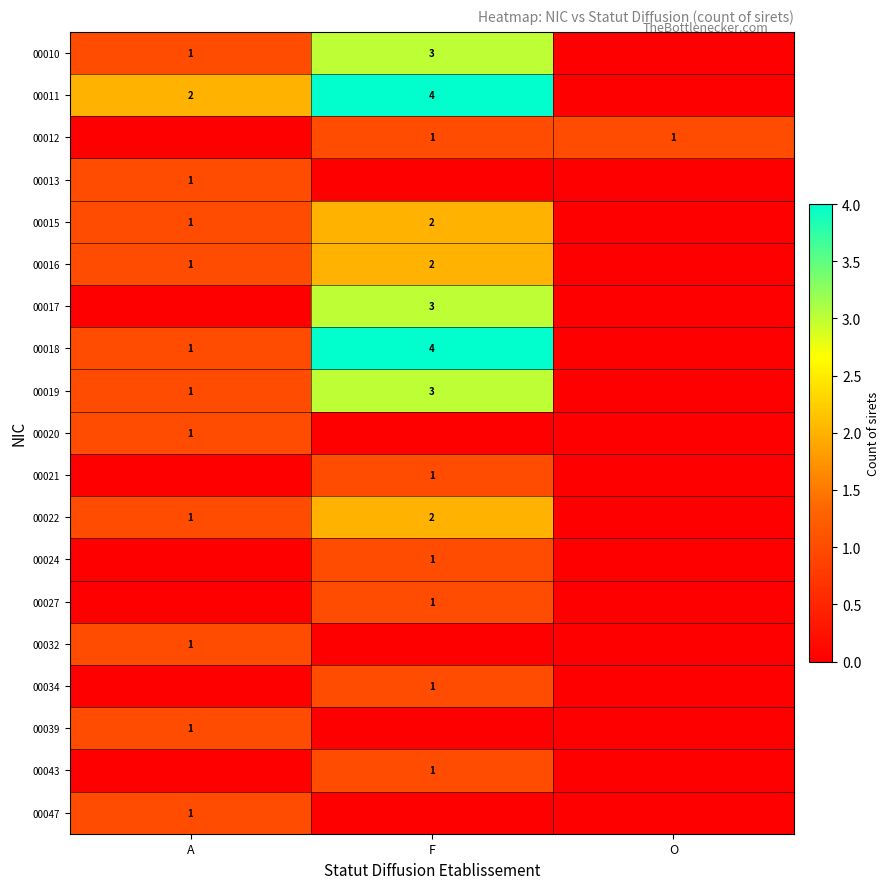

The value of 00013 at A is 2. True or false?

False